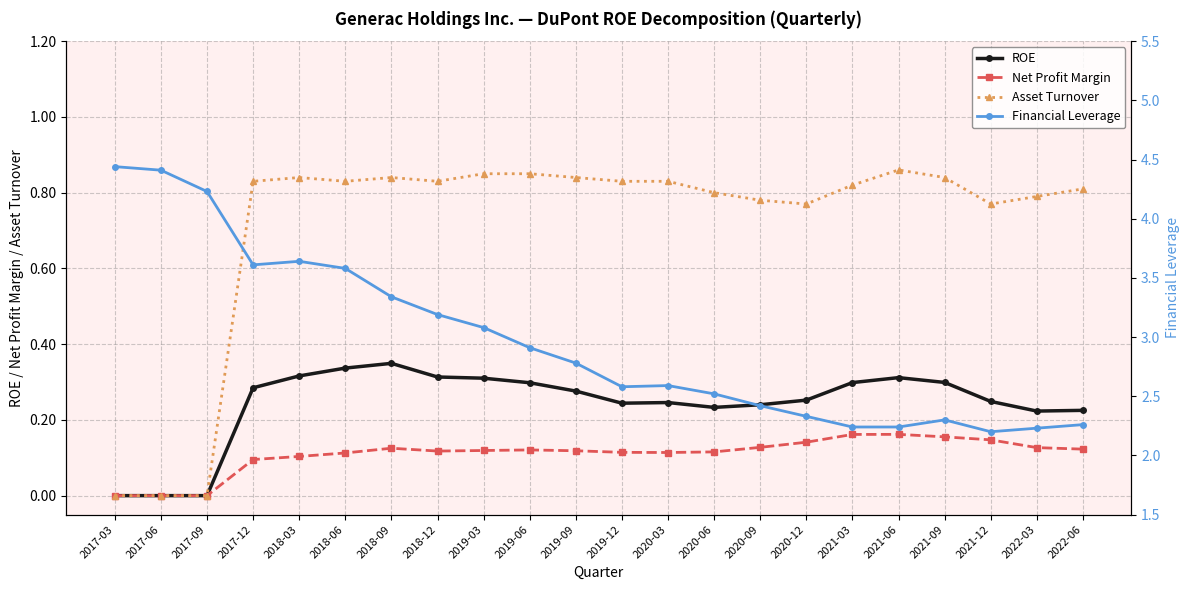

What position from the left is 2021-12?

20